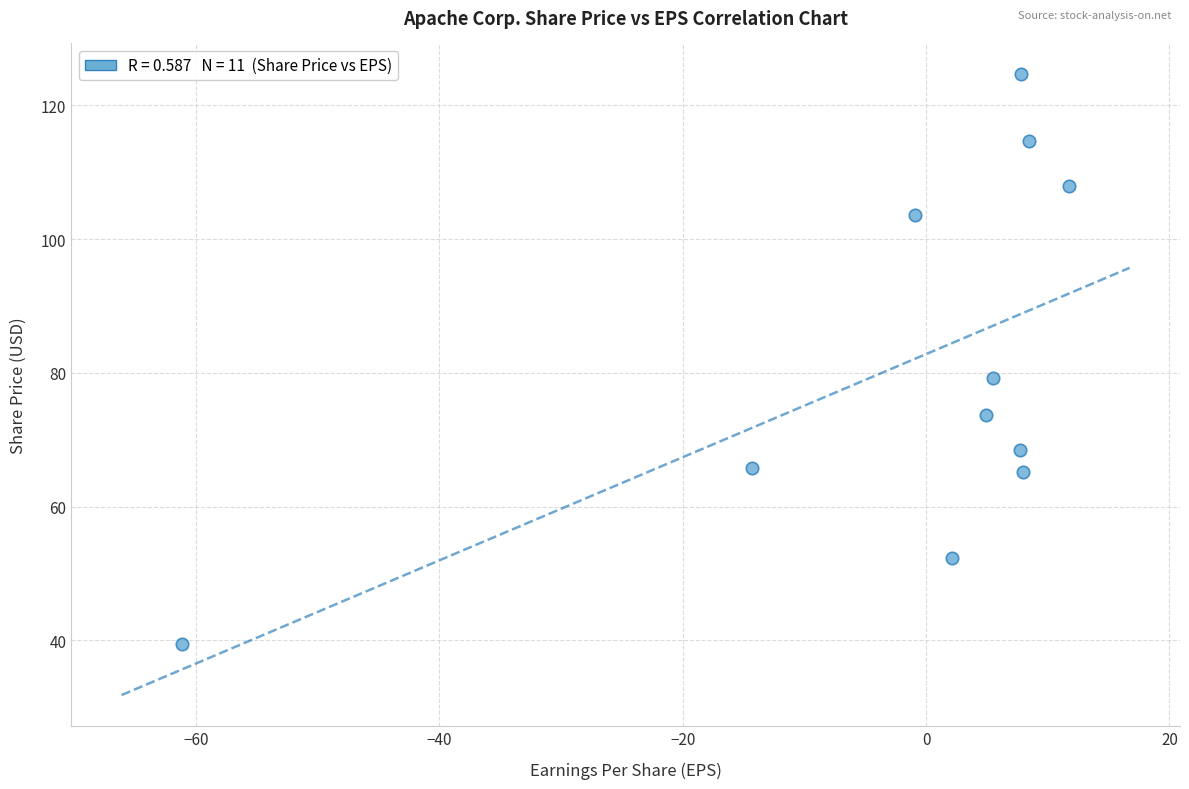

What is the range of X values (max minus min)?

72.8